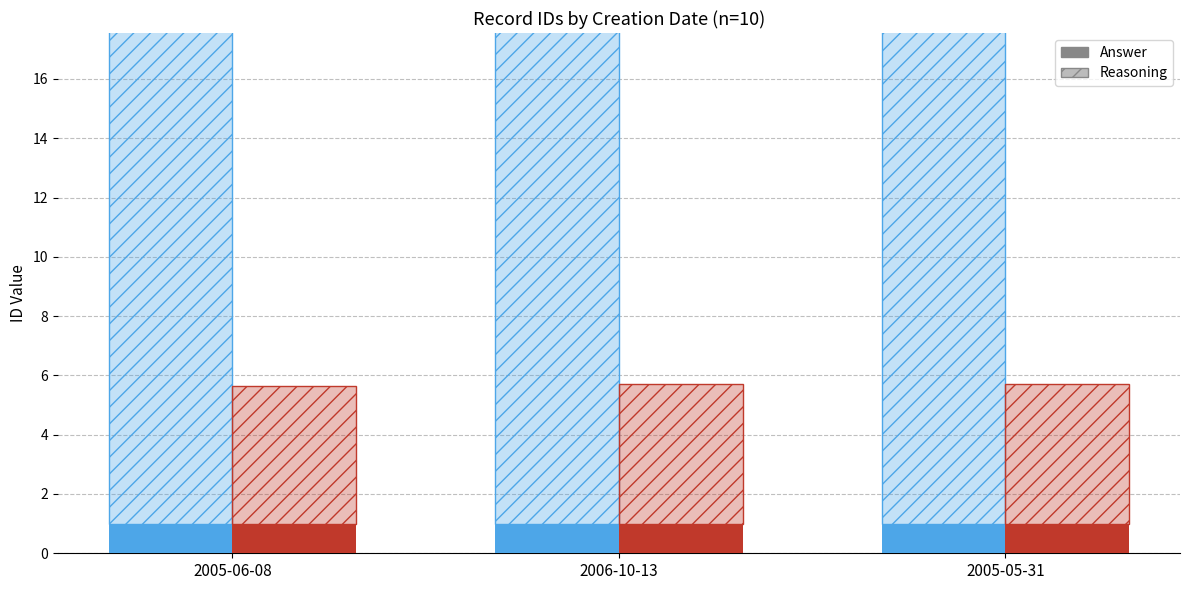

What is the difference between the work_id values at 2005-06-08 and 2005-05-31?

0.1